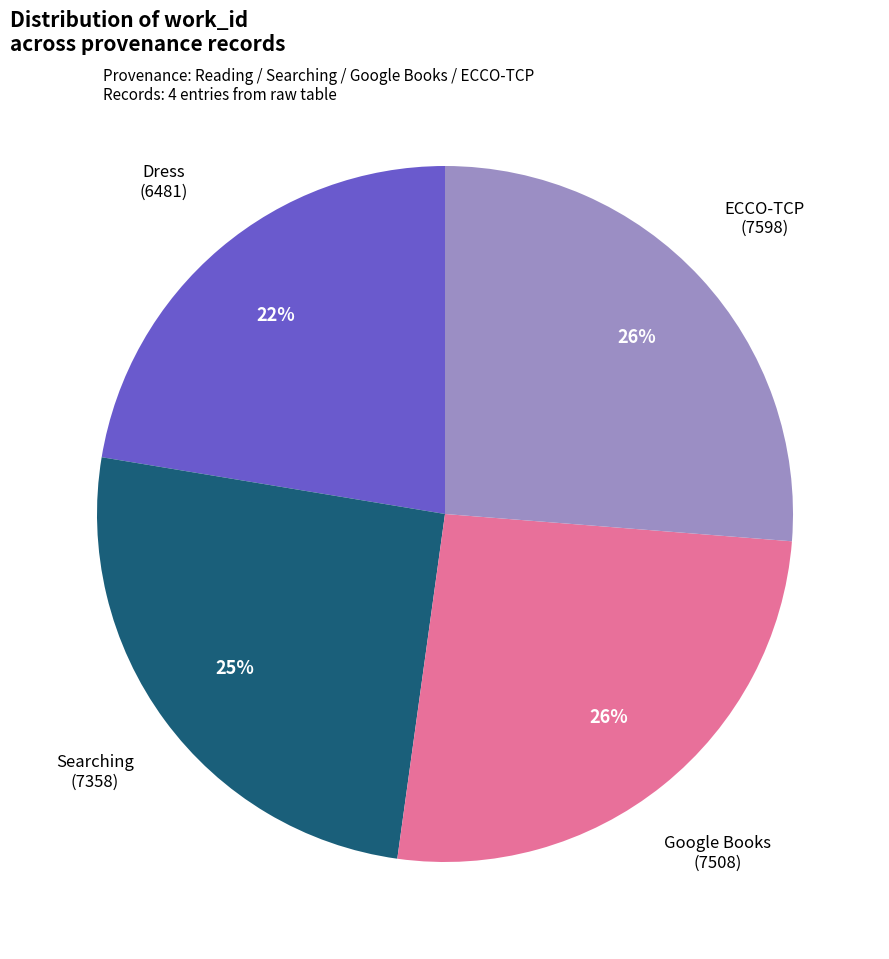

Do Dress (6481) and Searching (7358) together represent more than half of the pie?

No